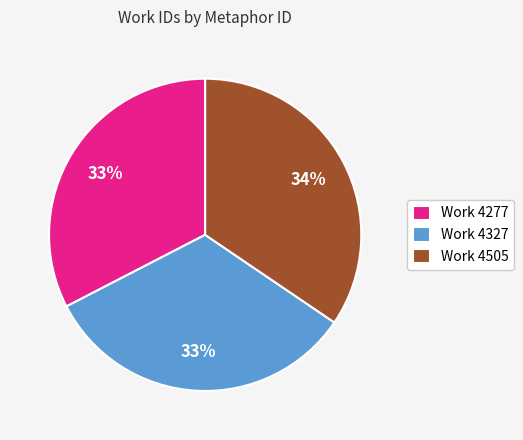

Which category has the biggest portion of the pie?

Work 4505